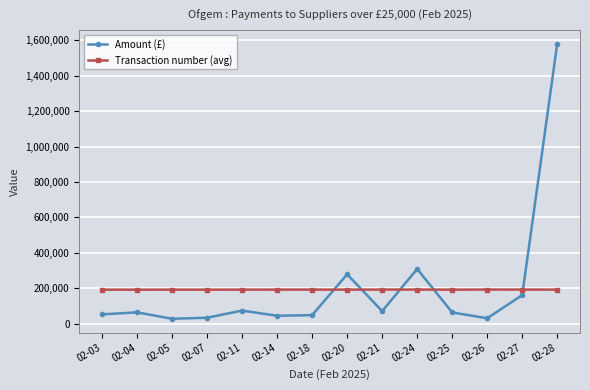

List the series in order of their peak value, highest first.

Amount (£), Transaction number (avg)